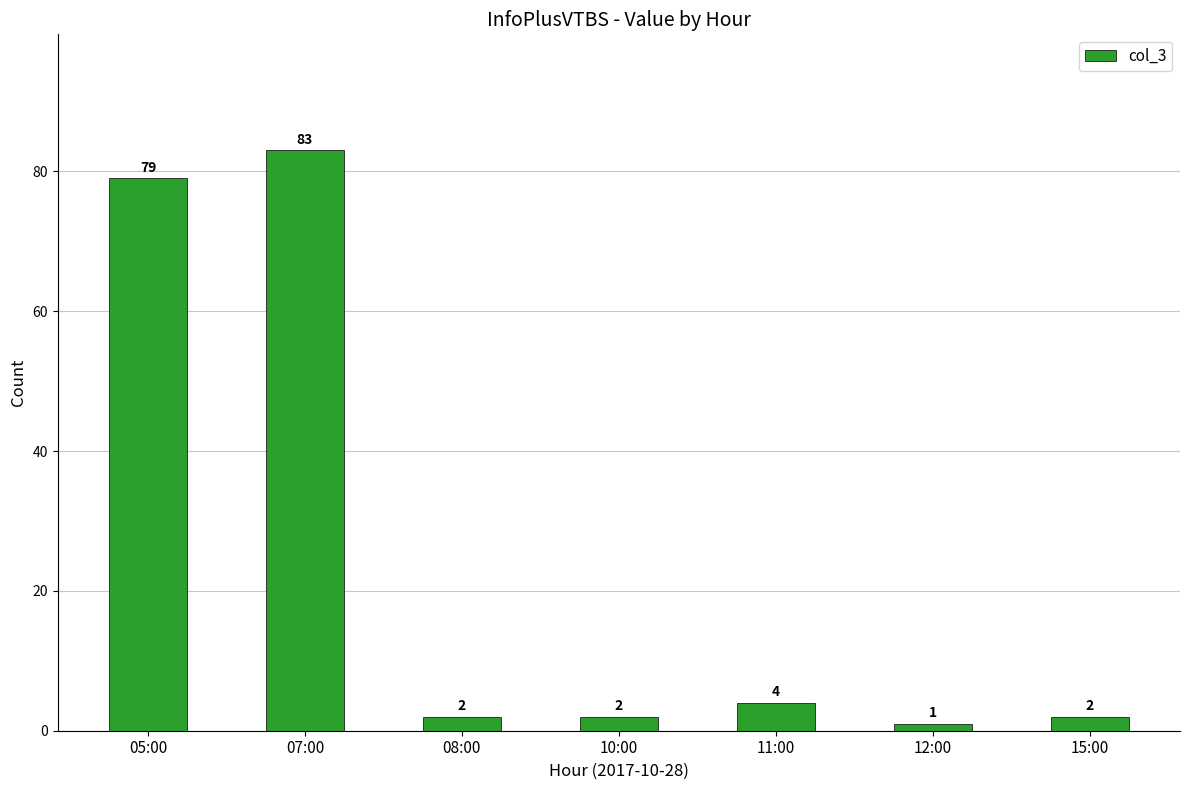

Are the bars horizontal?

No